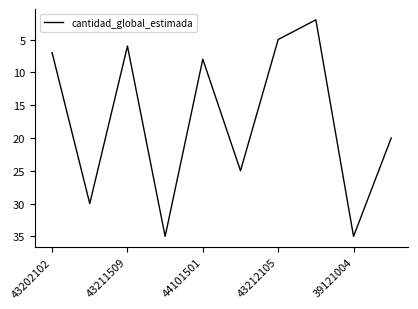

What is the difference between the maximum and minimum values?

33